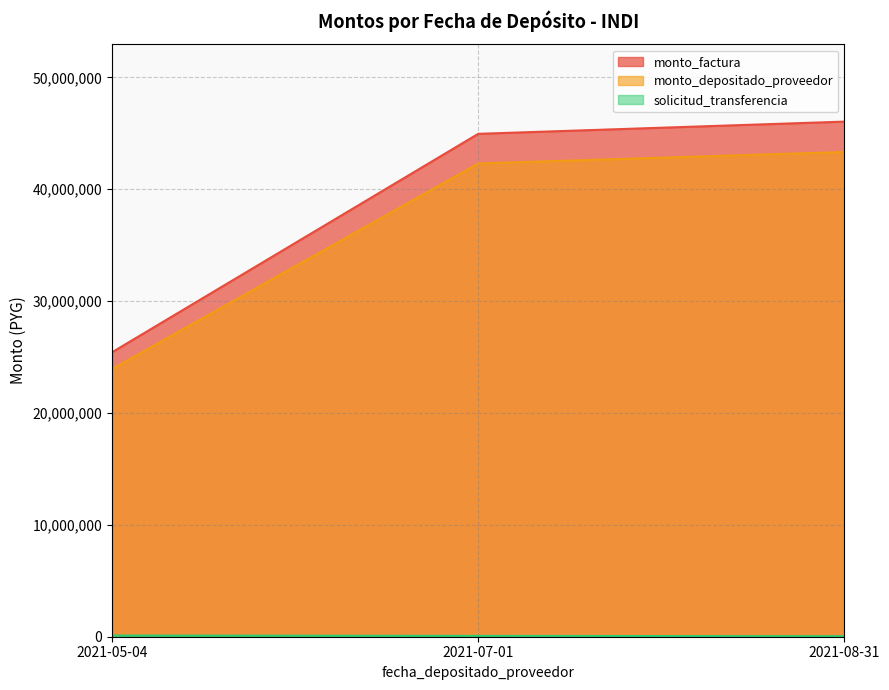

How many lines are shown in the chart?

3